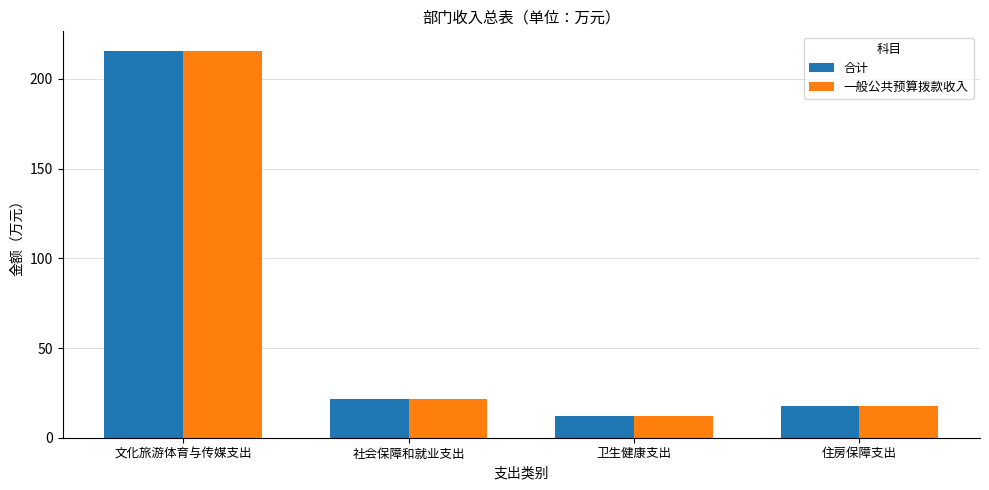

What position from the left is 社会保障和就业支出?

2